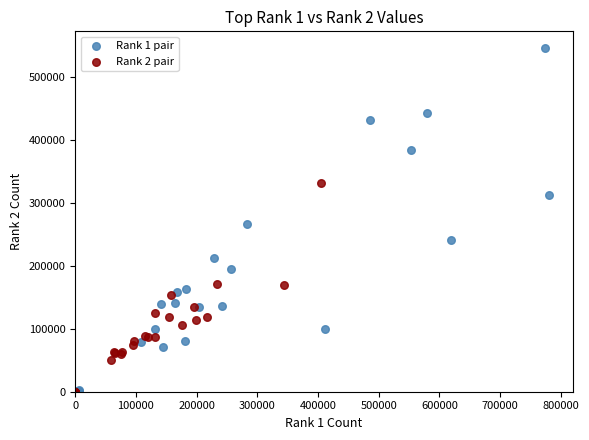

Which series contains the highest Y value?

Rank 1 pair